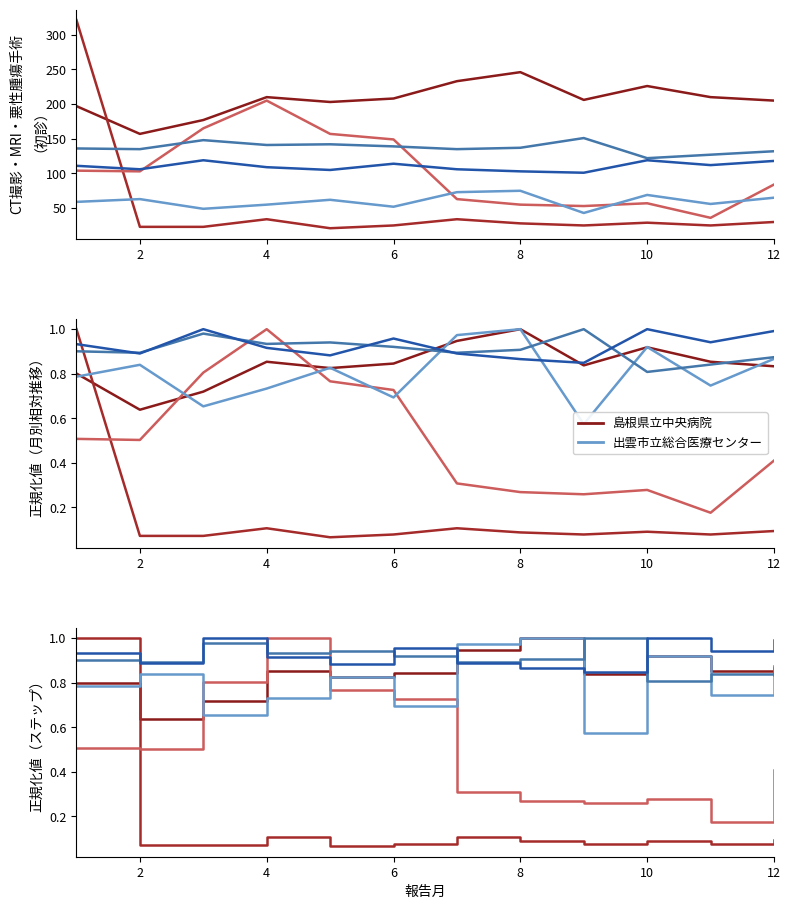

Between 8 and 2, which is larger?

2